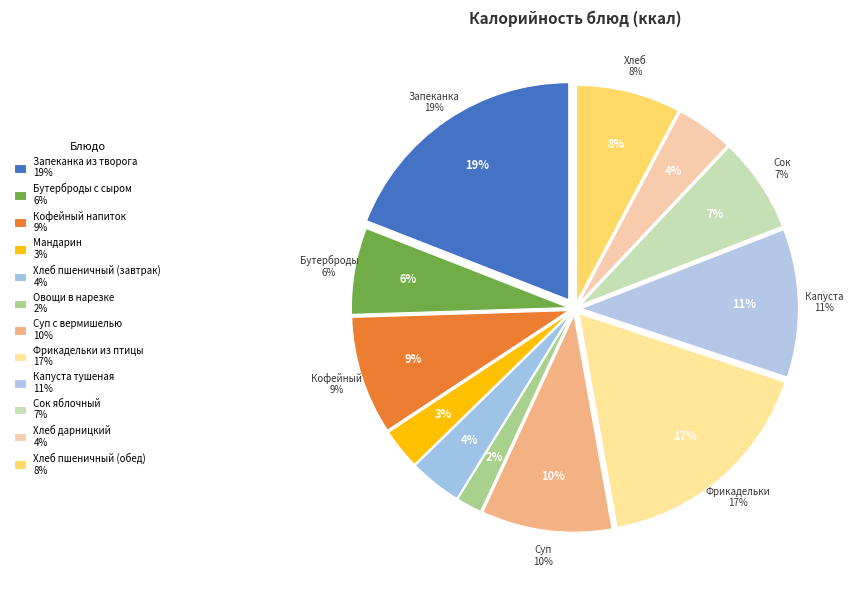

To the nearest percent, what percentage of the pie is Капуста тушеная?

11%